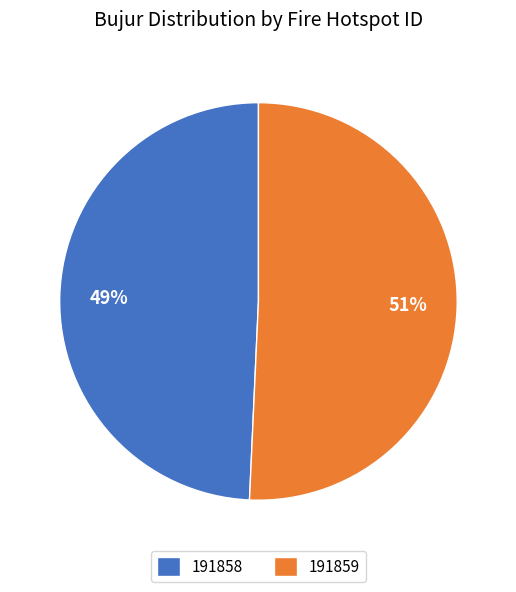

Count the number of slices in the pie.

2